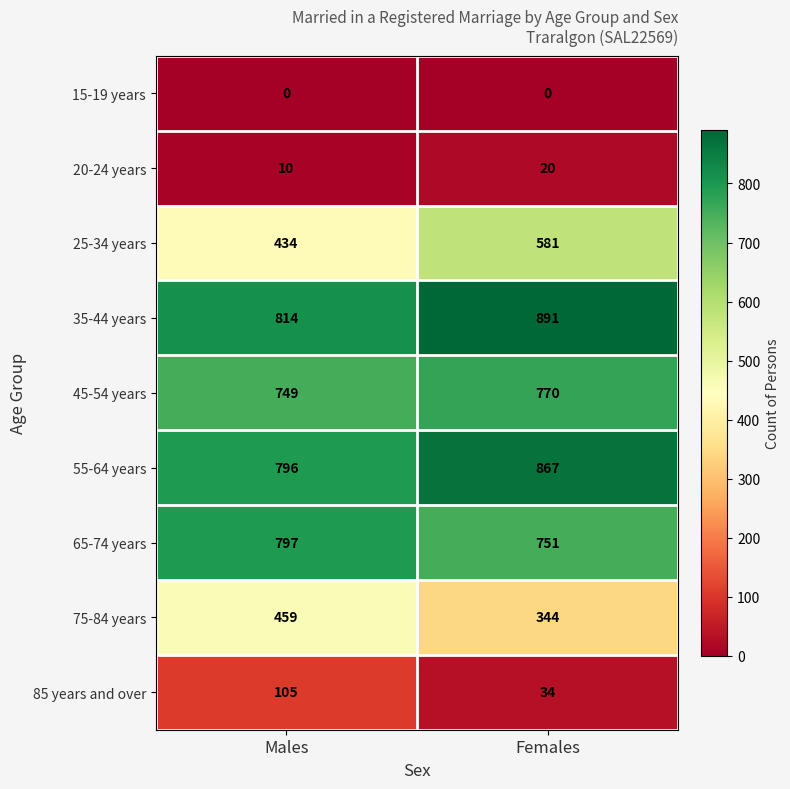

True or false: 75-84 years has a value of 344 at Females.

True